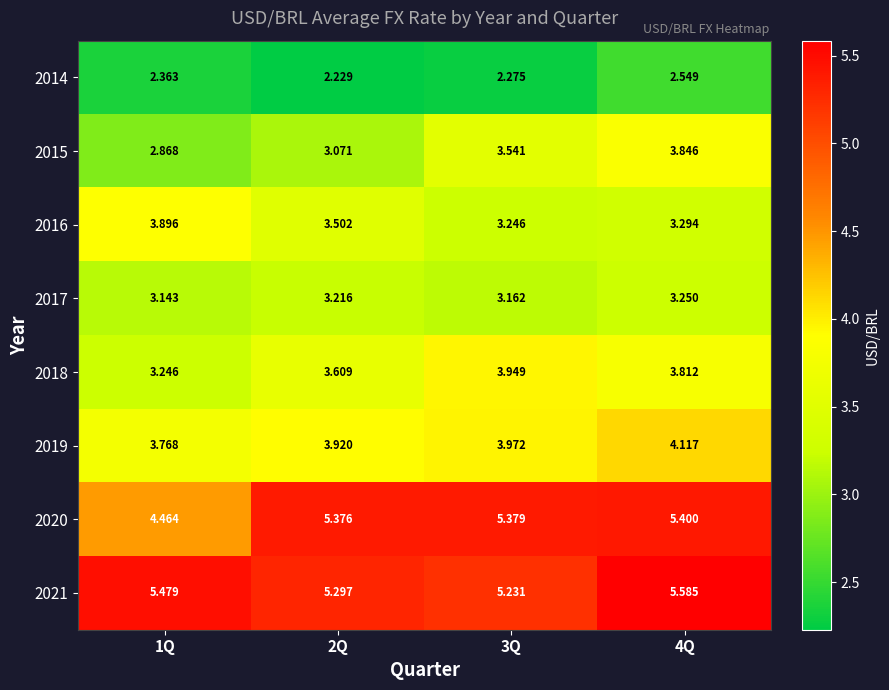

Is the value of 2016 at 2Q greater than the value of 2020 at 3Q?

No